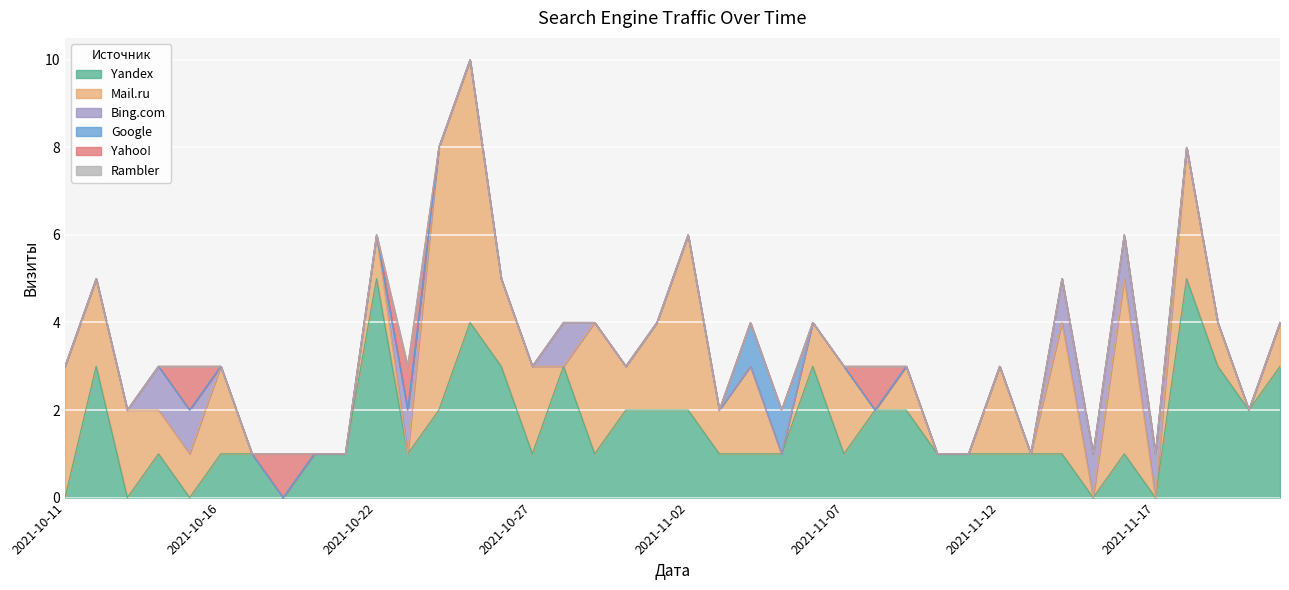

What position from the right is 2021-11-04?

18